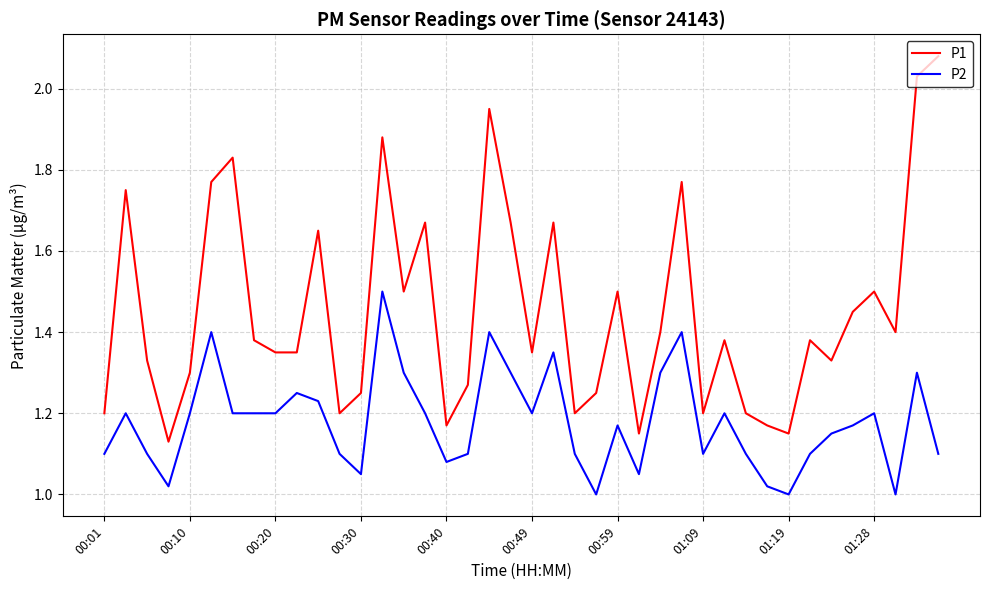

Which series has the widest spread of values?

P1